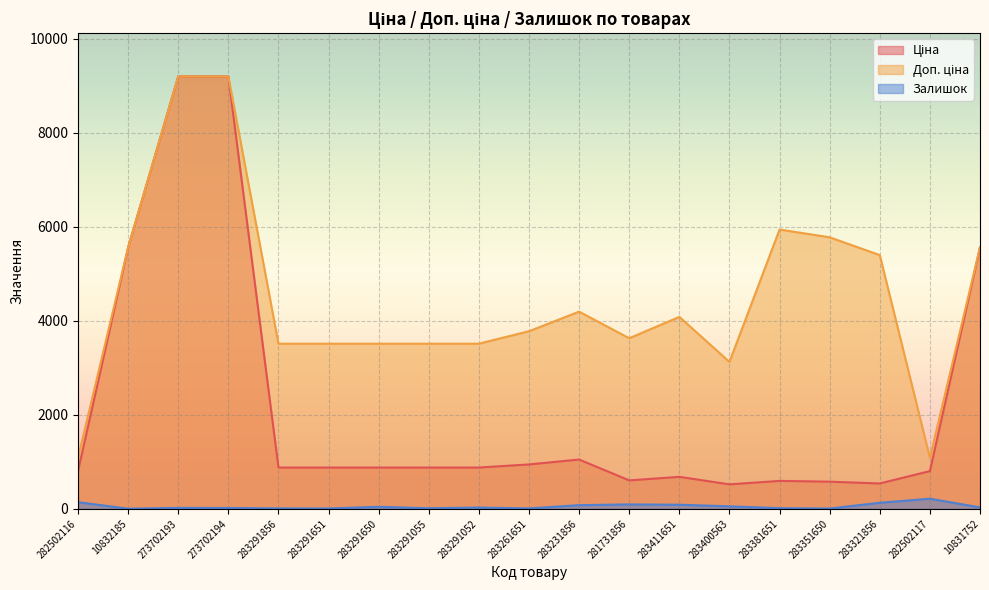

Where does the Доп. ціна series first go above 3776?

10832185